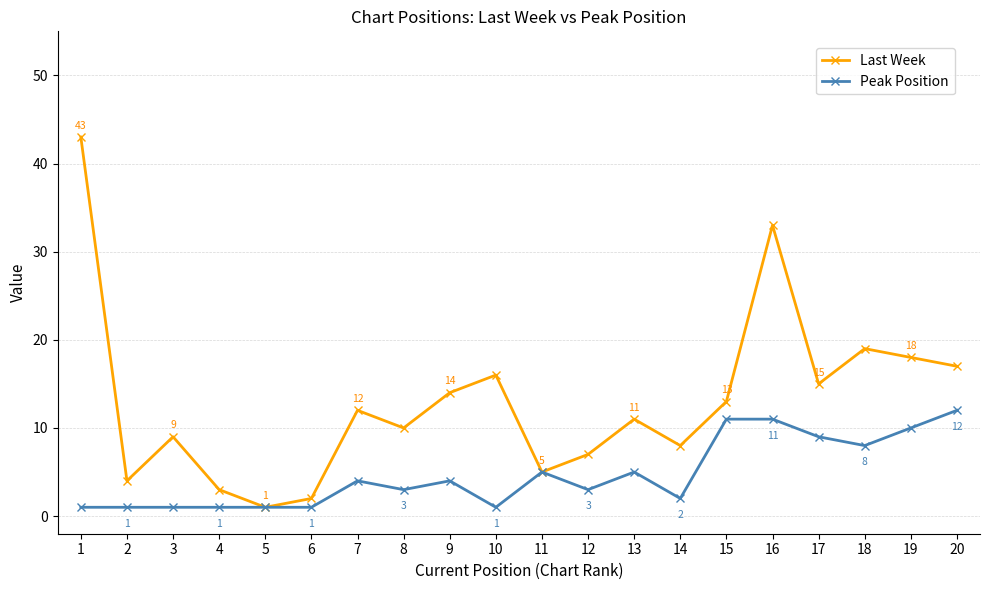

Where is the first local minimum for Last Week?

2